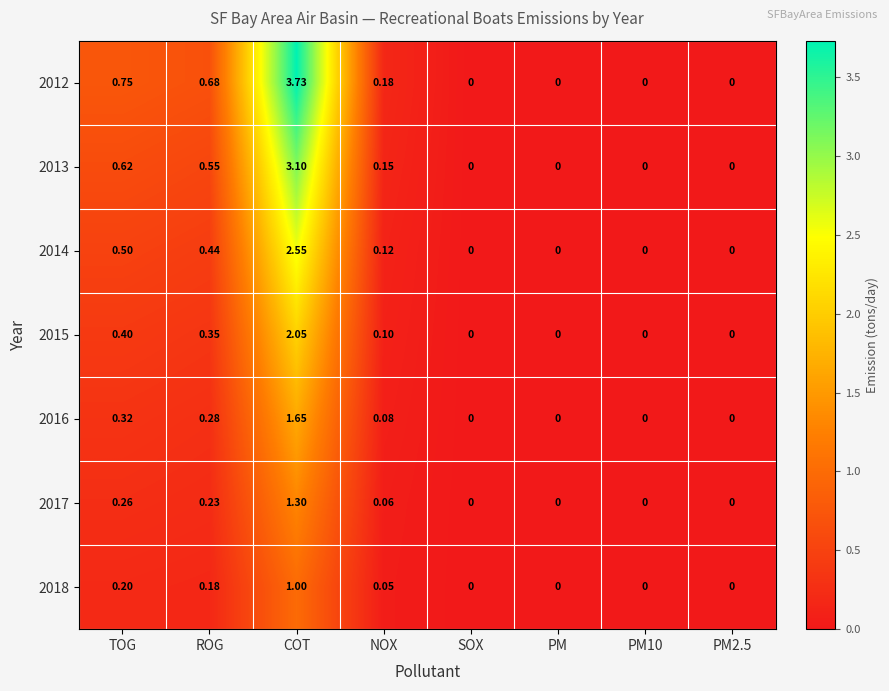

At which category is the sum across all series the highest?

COT